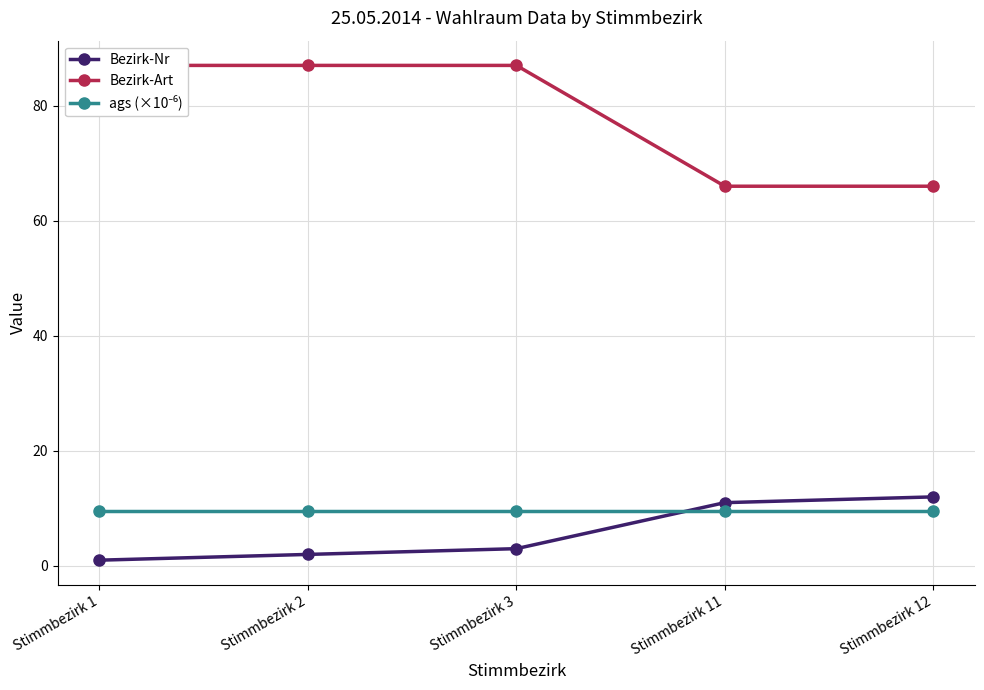

Reading right to left, what are all the values shown in this chart?

Bezirk-Nr: Stimmbezirk 12=12.0	Stimmbezirk 11=11.0	Stimmbezirk 3=3.0	Stimmbezirk 2=2.0	Stimmbezirk 1=1.0
Bezirk-Art: Stimmbezirk 12=66.0	Stimmbezirk 11=66.0	Stimmbezirk 3=87.0	Stimmbezirk 2=87.0	Stimmbezirk 1=87.0
ags (×10⁻⁶): Stimmbezirk 12=9.6	Stimmbezirk 11=9.6	Stimmbezirk 3=9.6	Stimmbezirk 2=9.6	Stimmbezirk 1=9.6